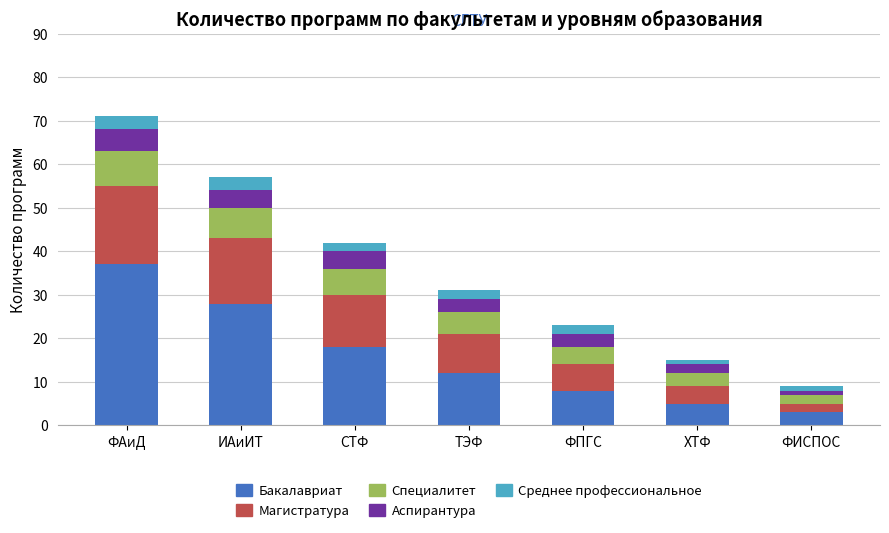

What is the sum of the Бакалавриат values at ИАиИТ and ФПГС?

36